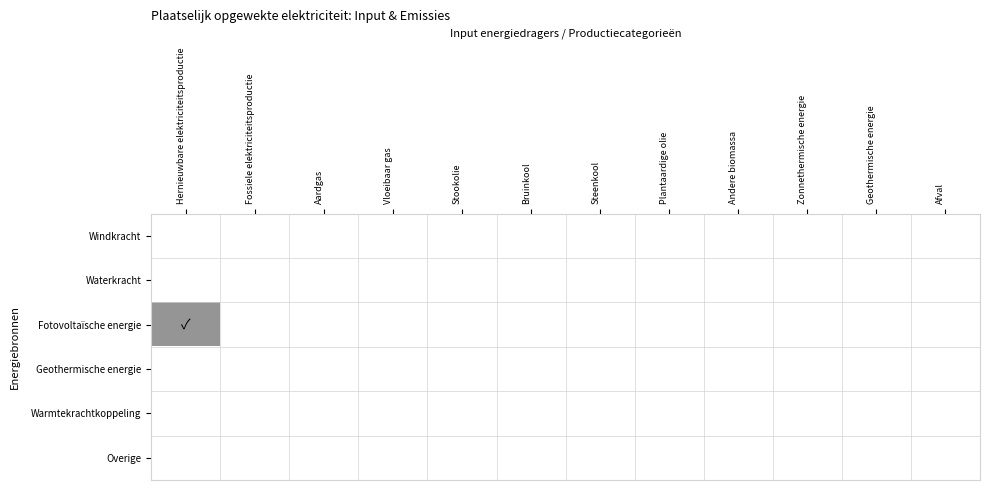

At Zonnethermische energie, list the series in order from largest to smallest.

Windkracht, Waterkracht, Fotovoltaïsche energie, Geothermische energie, Warmtekrachtkoppeling, Overige